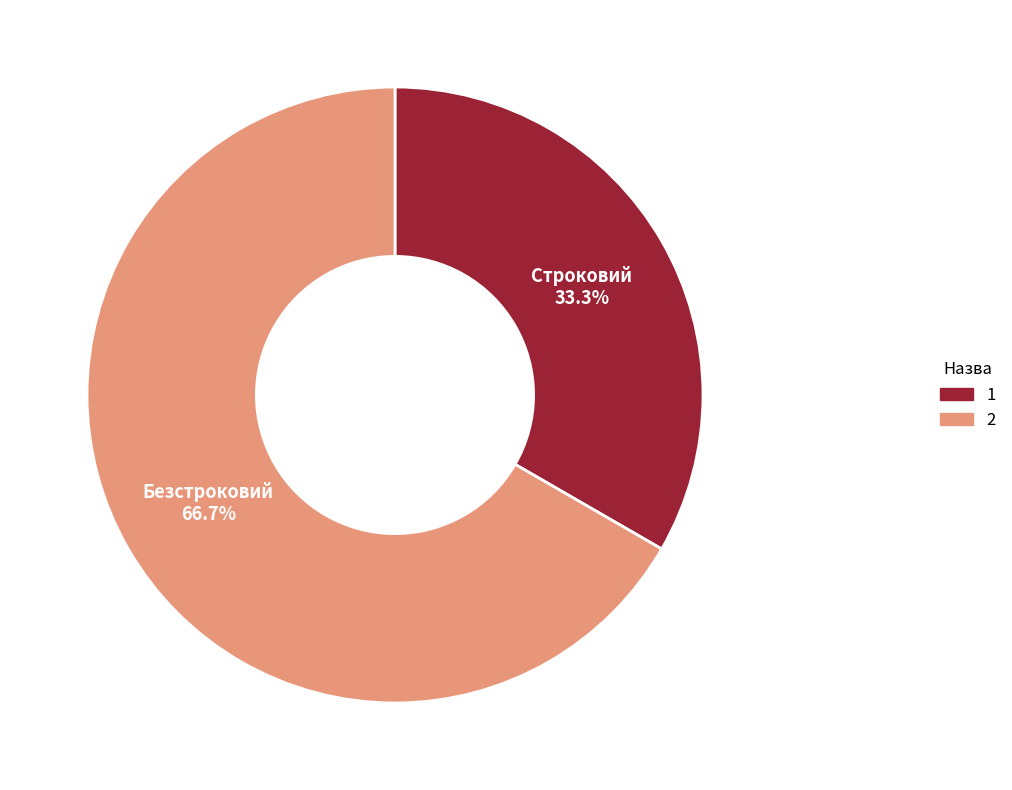

Which slice is the smallest?

Строковий